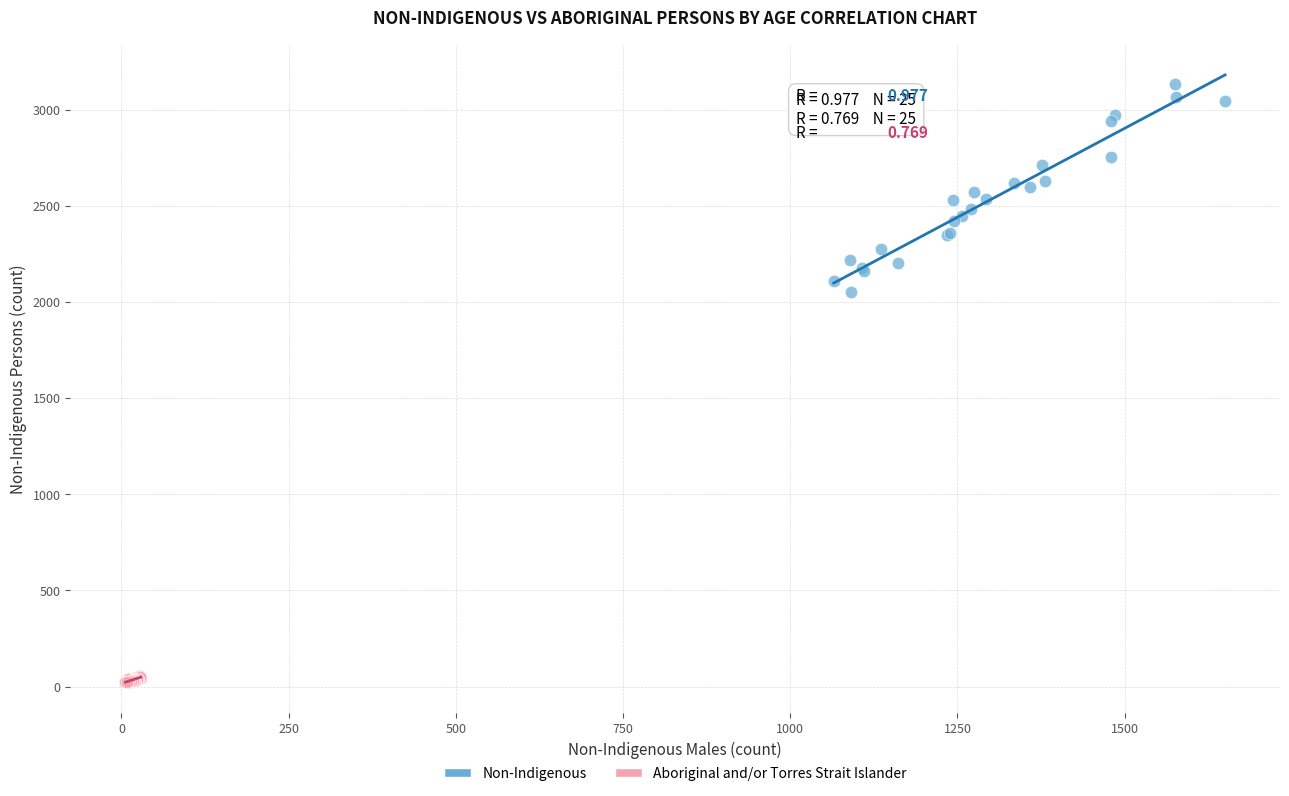

Which series contains the lowest Y value?

Aboriginal and/or Torres Strait Islander